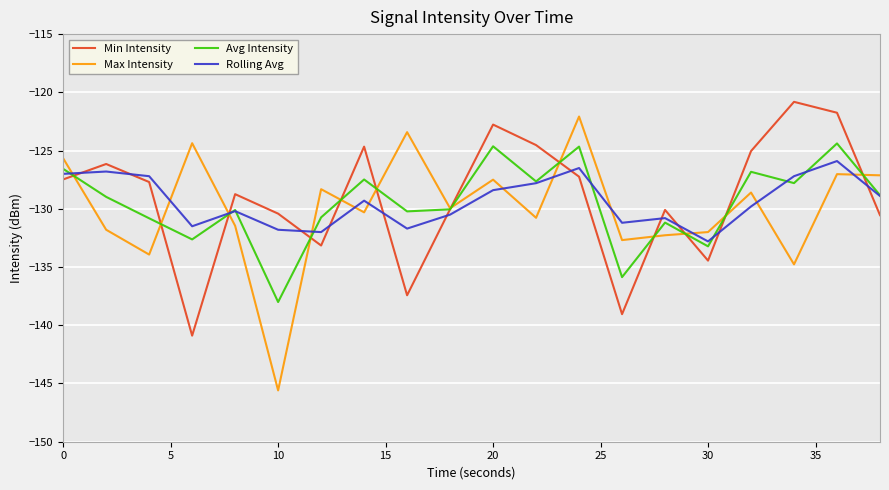

True or false: Max Intensity has more than 2 interior local peaks.

True